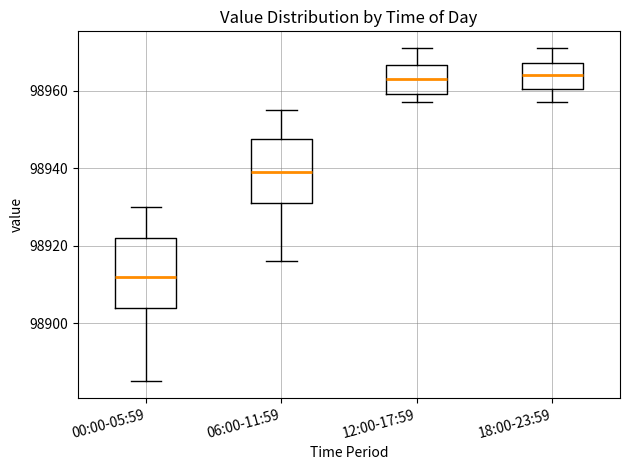

Reading left to right, transcribe this box plot: for each box, give where its median line is, the range the box spans, and where its two whiskers end, as read against the y-axis. The values are not printed on the chart, so give them approximately, as read against the axis.

00:00-05:59: median 98912, box 98904 to 98922, whiskers 98886 to 98930
06:00-11:59: median 98940, box 98932 to 98948, whiskers 98916 to 98956
12:00-17:59: median 98964, box 98960 to 98966, whiskers 98958 to 98972
18:00-23:59: median 98964, box 98960 to 98968, whiskers 98958 to 98972